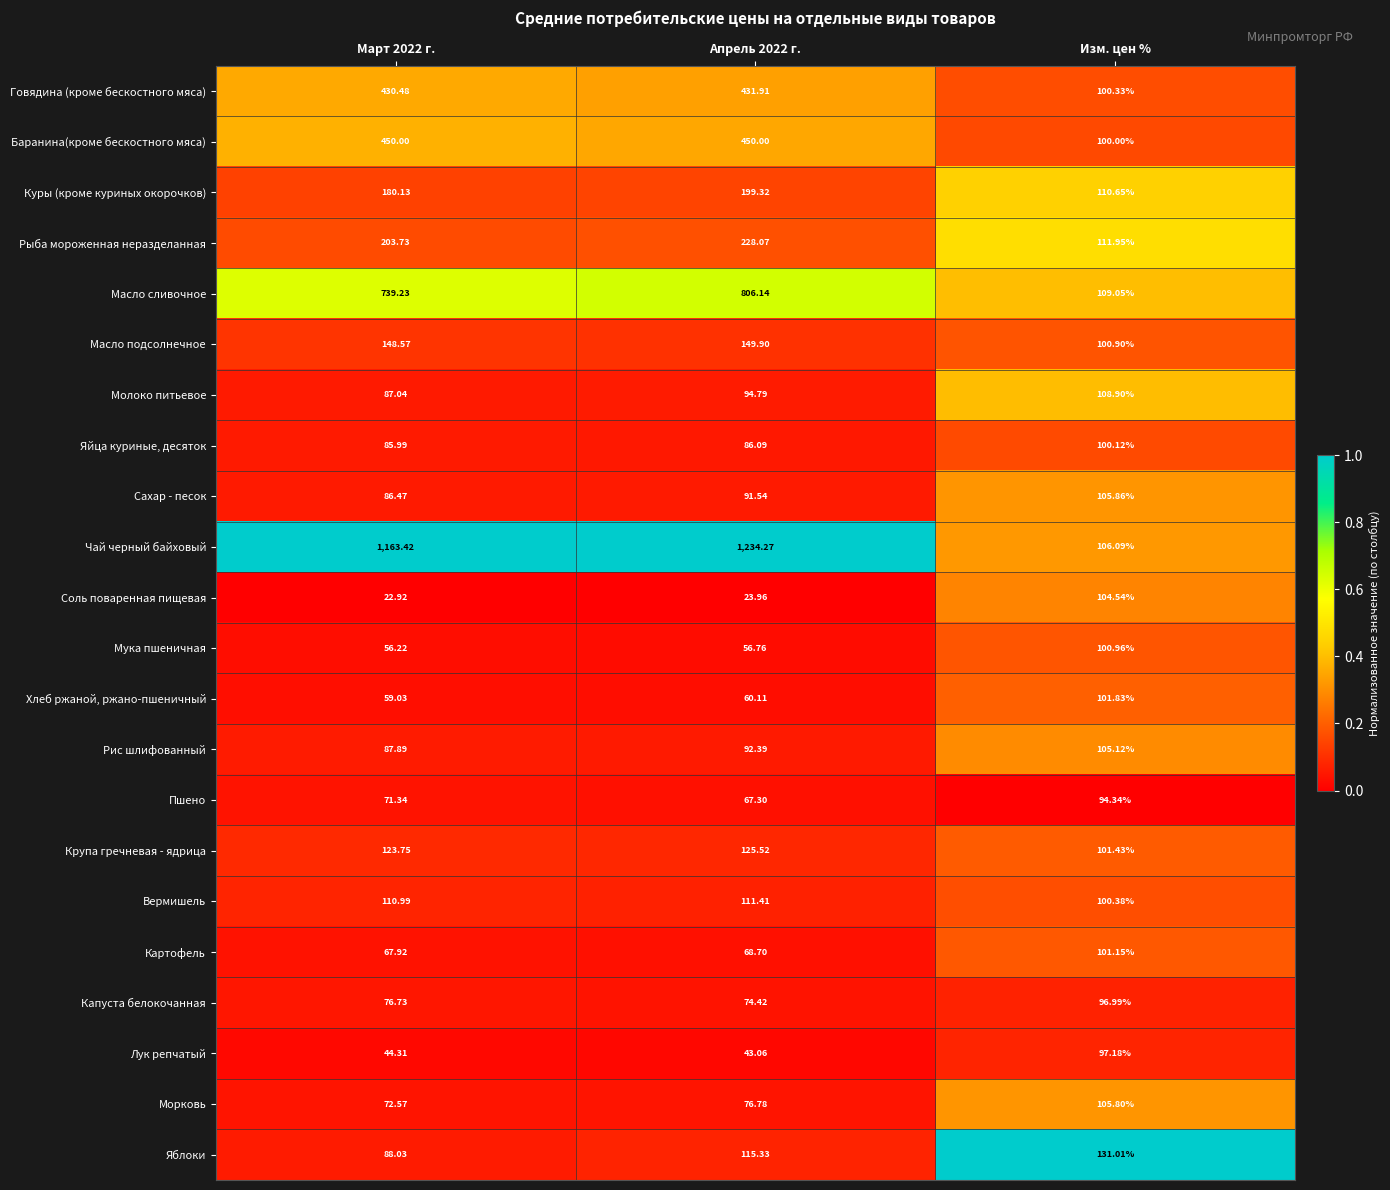

Which series has the largest range (max minus min)?

Чай черный байховый